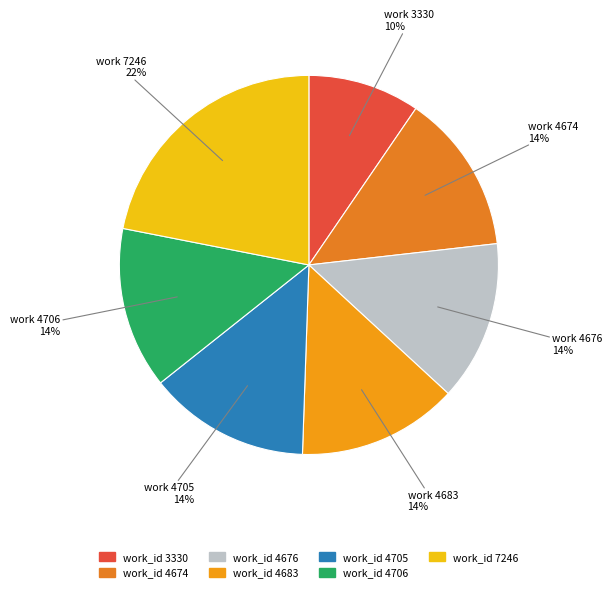

Rank the categories by value from highest to lowest.

7246, 4706, 4705, 4683, 4676, 4674, 3330